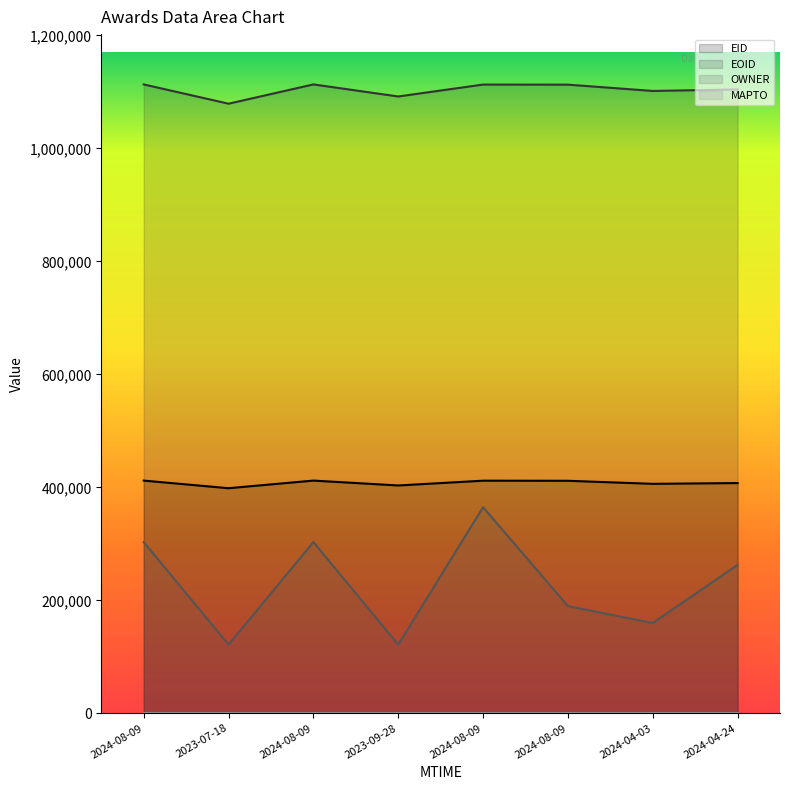

What is the greatest value displayed?

1113169